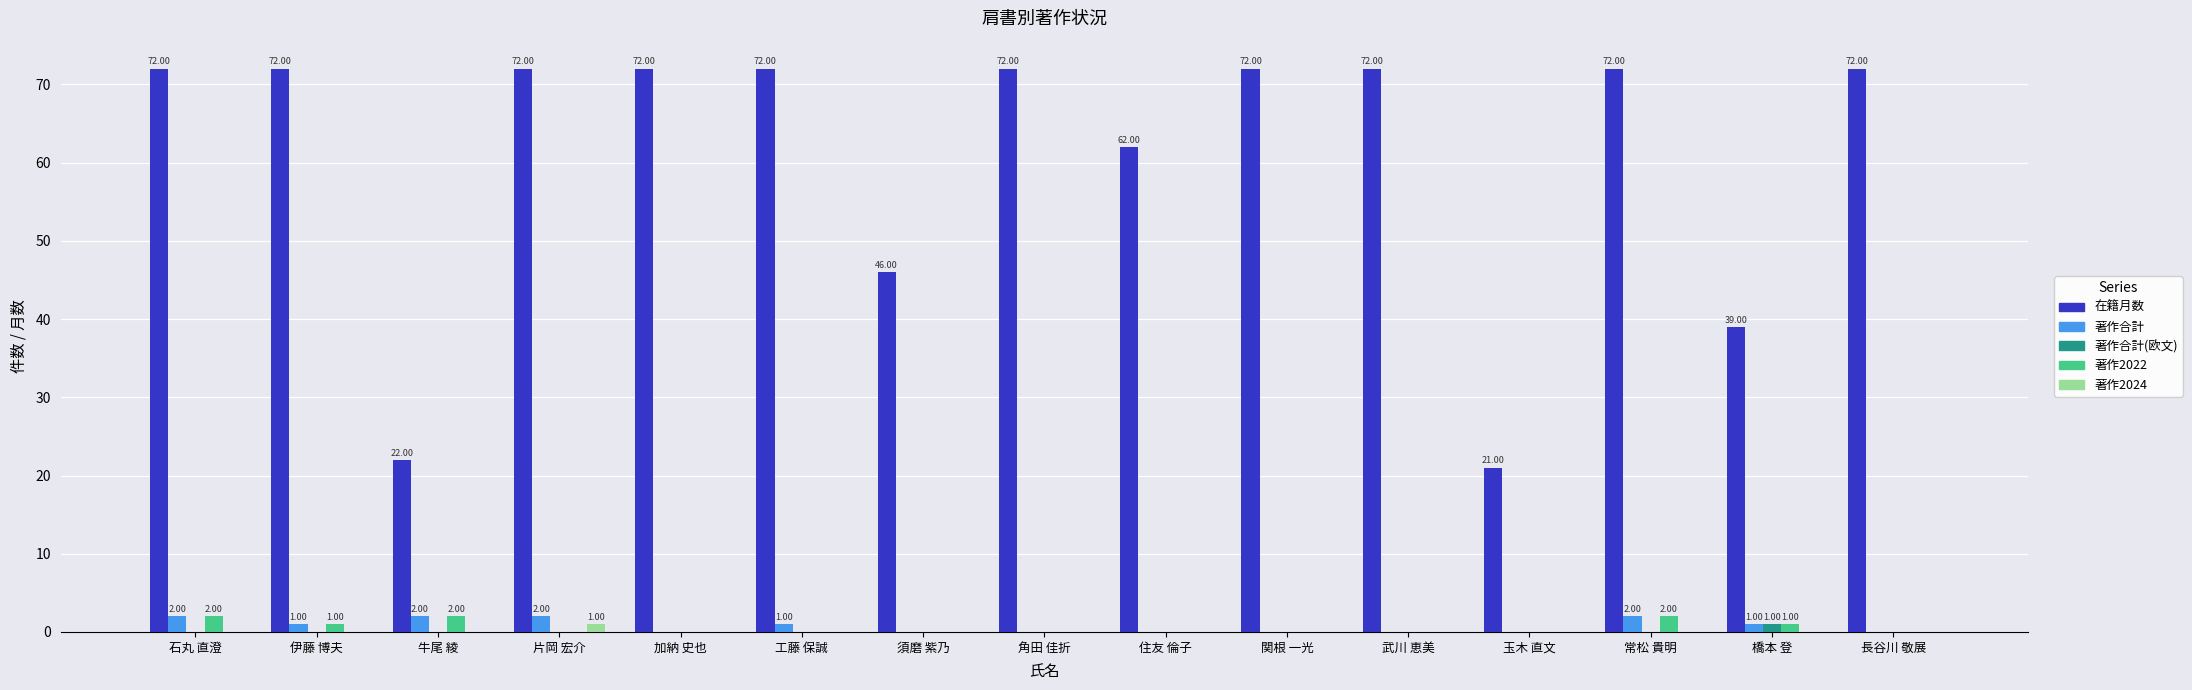

Reading left to right, list all the values displayed in this chart.

在籍月数: 石丸 直澄=72	伊藤 博夫=72	牛尾 綾=22	片岡 宏介=72	加納 史也=72	工藤 保誠=72	須磨 紫乃=46	角田 佳折=72	住友 倫子=62	関根 一光=72	武川 恵美=72	玉木 直文=21	常松 貴明=72	橋本 登=39	長谷川 敬展=72
著作合計: 石丸 直澄=2	伊藤 博夫=1	牛尾 綾=2	片岡 宏介=2	加納 史也=0	工藤 保誠=1	須磨 紫乃=0	角田 佳折=0	住友 倫子=0	関根 一光=0	武川 恵美=0	玉木 直文=0	常松 貴明=2	橋本 登=1	長谷川 敬展=0
著作合計(欧文): 石丸 直澄=0	伊藤 博夫=0	牛尾 綾=0	片岡 宏介=0	加納 史也=0	工藤 保誠=0	須磨 紫乃=0	角田 佳折=0	住友 倫子=0	関根 一光=0	武川 恵美=0	玉木 直文=0	常松 貴明=0	橋本 登=1	長谷川 敬展=0
著作2022: 石丸 直澄=2	伊藤 博夫=1	牛尾 綾=2	片岡 宏介=0	加納 史也=0	工藤 保誠=0	須磨 紫乃=0	角田 佳折=0	住友 倫子=0	関根 一光=0	武川 恵美=0	玉木 直文=0	常松 貴明=2	橋本 登=1	長谷川 敬展=0
著作2024: 石丸 直澄=0	伊藤 博夫=0	牛尾 綾=0	片岡 宏介=1	加納 史也=0	工藤 保誠=0	須磨 紫乃=0	角田 佳折=0	住友 倫子=0	関根 一光=0	武川 恵美=0	玉木 直文=0	常松 貴明=0	橋本 登=0	長谷川 敬展=0